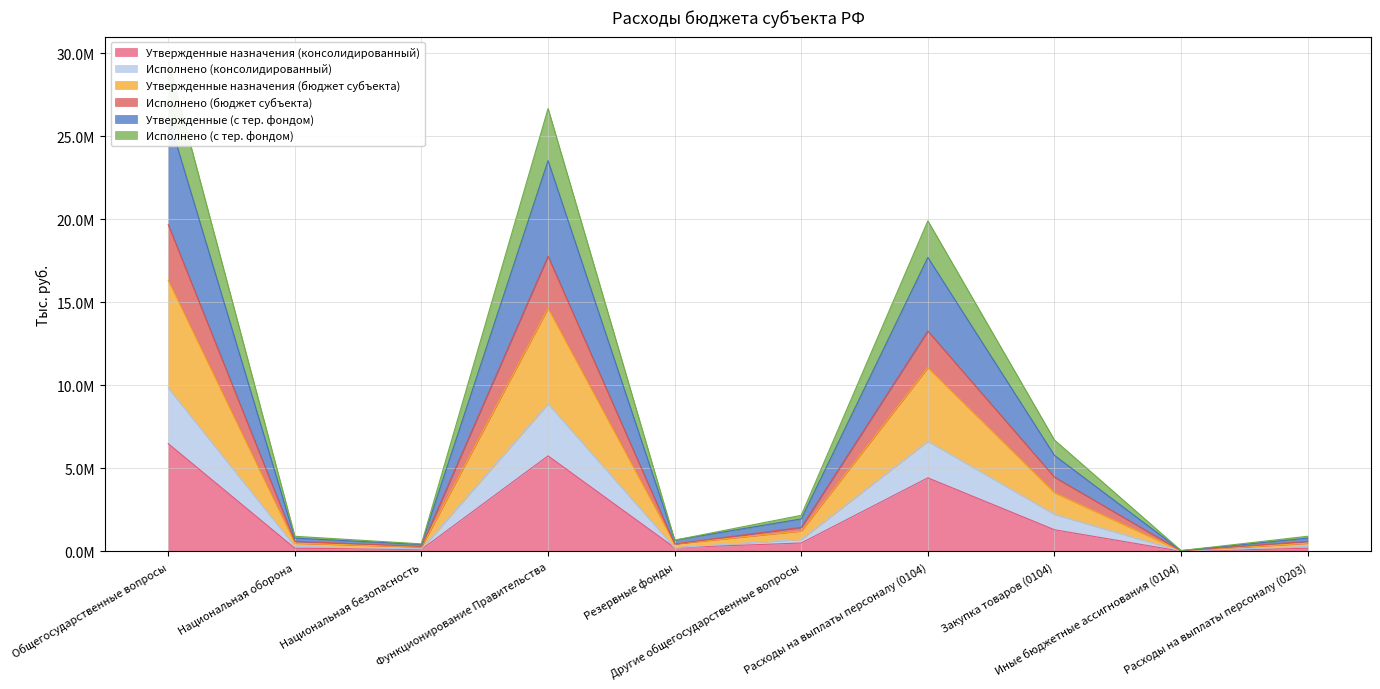

At which category does Утвержденные назначения (консолидированный) reach its first local peak?

Функционирование Правительства